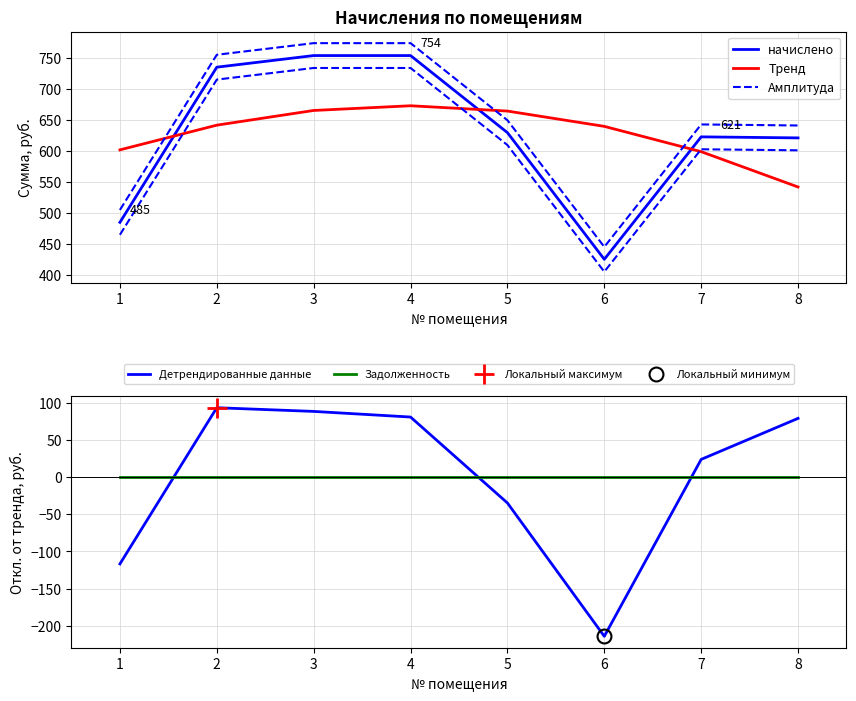

True or false: Амплитуда and Детрендированные данные cross at least once.

False